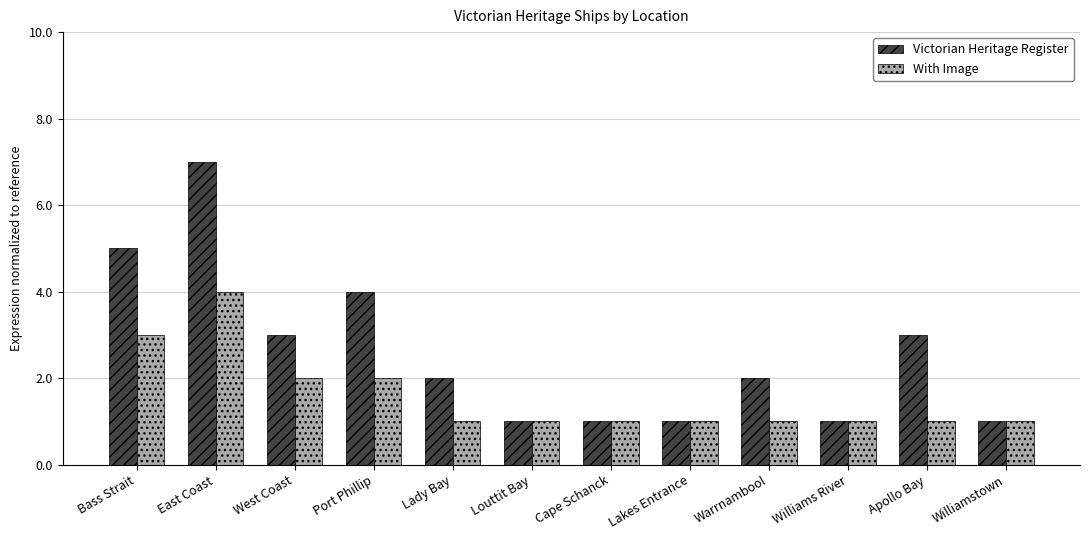

How many bars are there in each group?

2